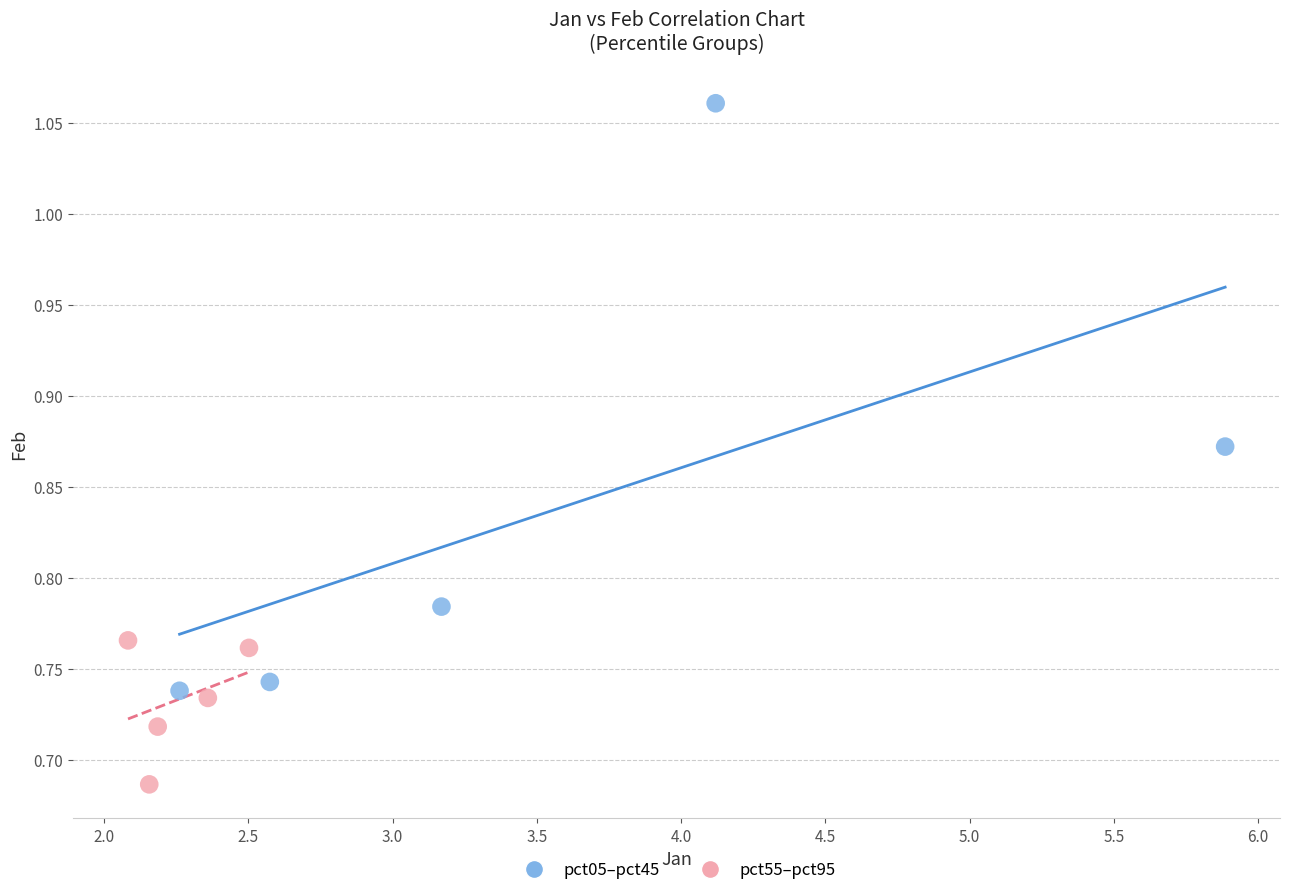

Which series reaches the minimum Y coordinate?

pct55–pct95